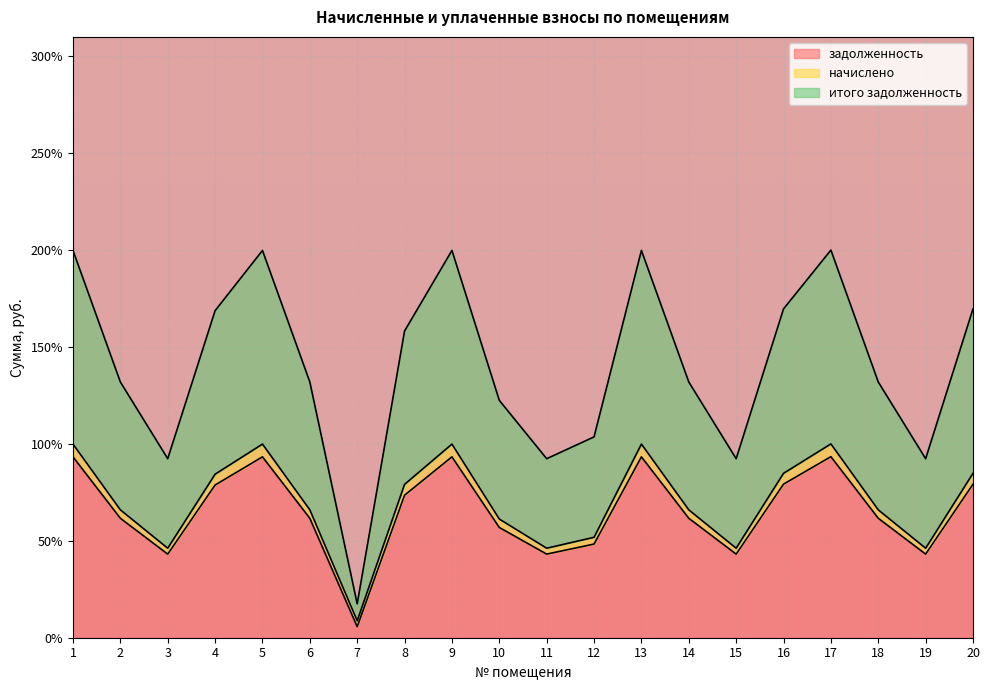

What is the highest value of the задолженность series?

93.4